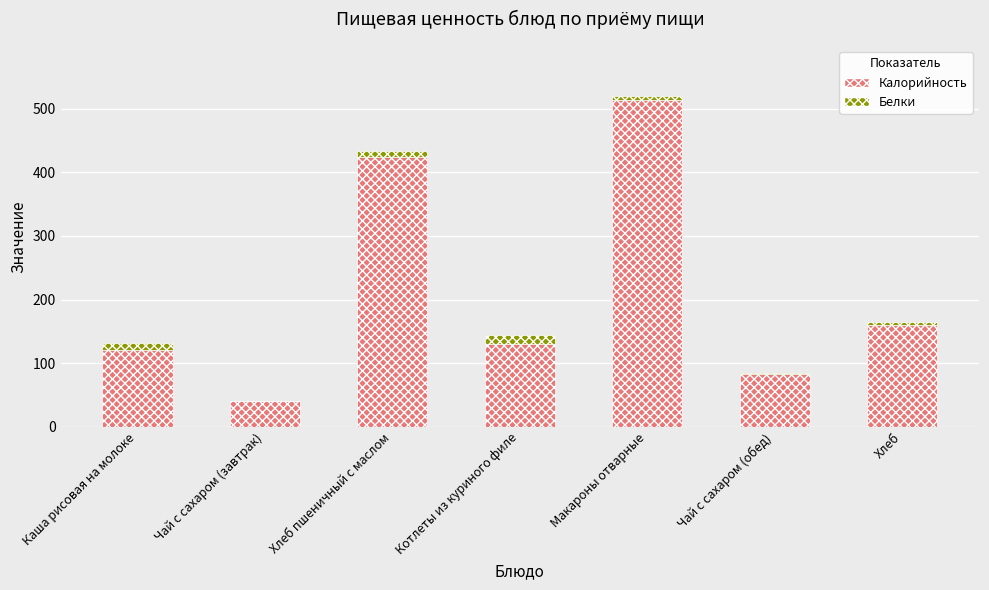

What is the difference between the Калорийность values at Макароны отварные and Чай с сахаром (обед)?

431.1